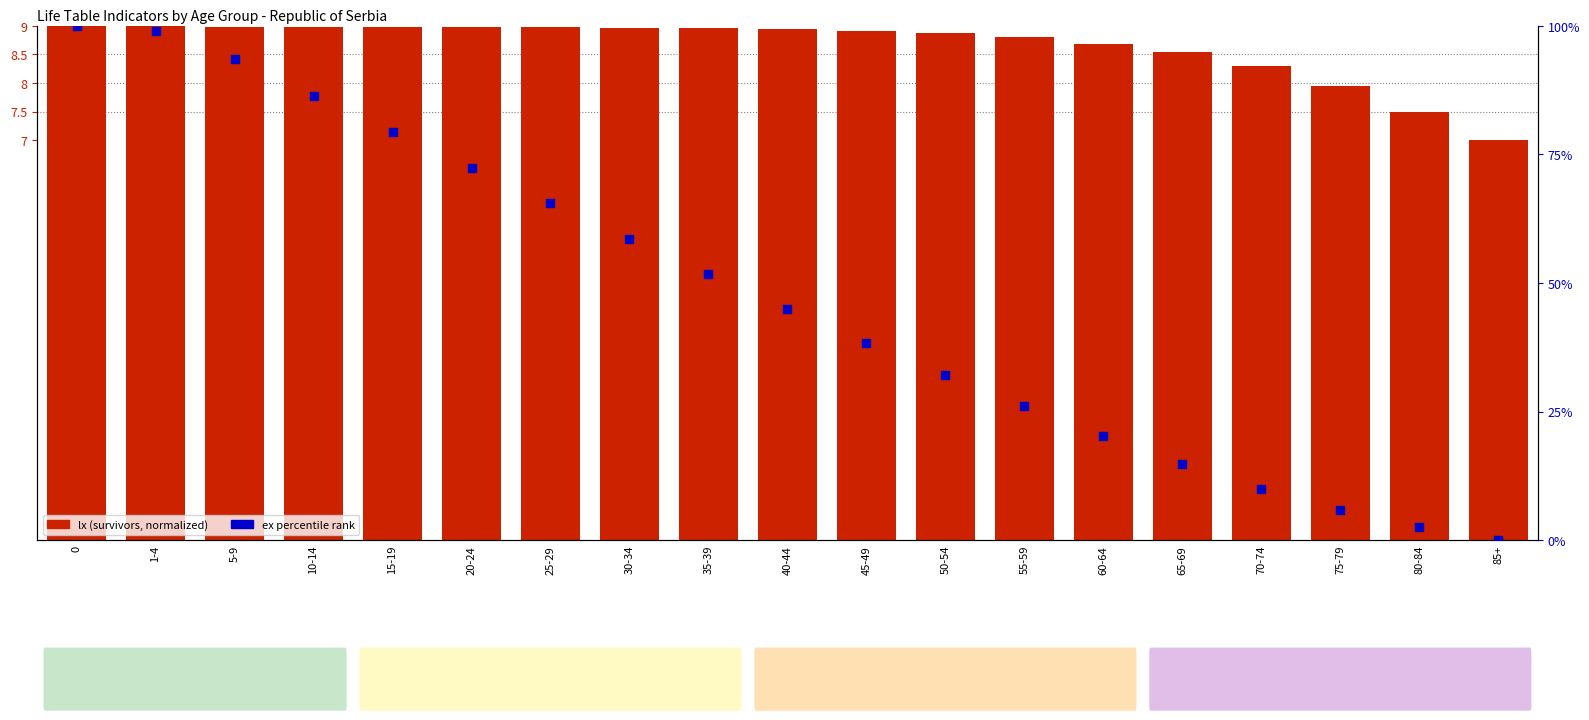

Is the value of ex percentile rank at 1-4 greater than the value of lx (number of survivors) at 15-19?

Yes